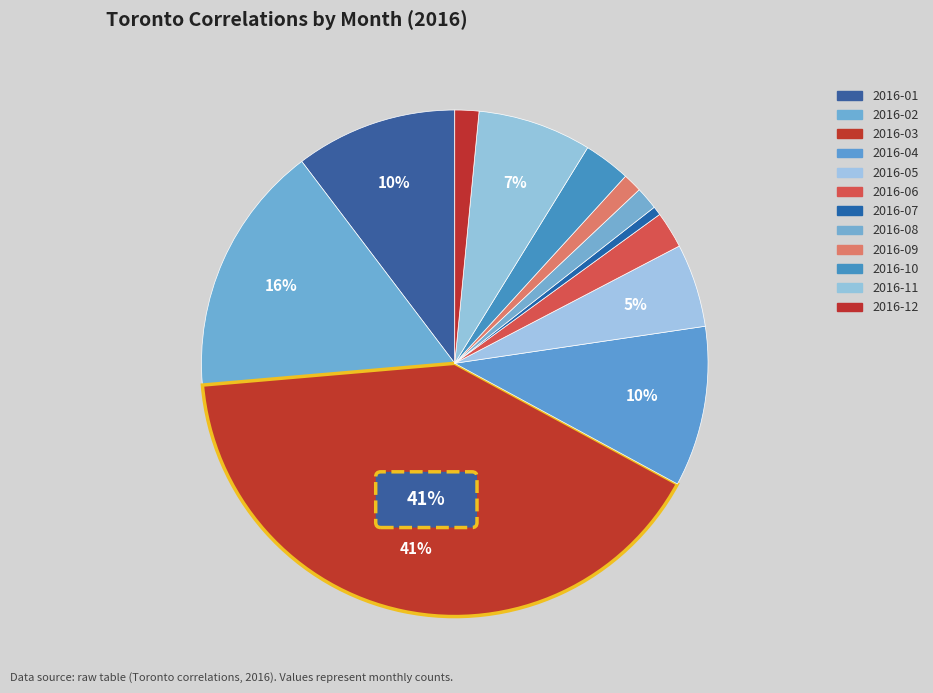

What is the smallest slice in the pie chart?

2016-07